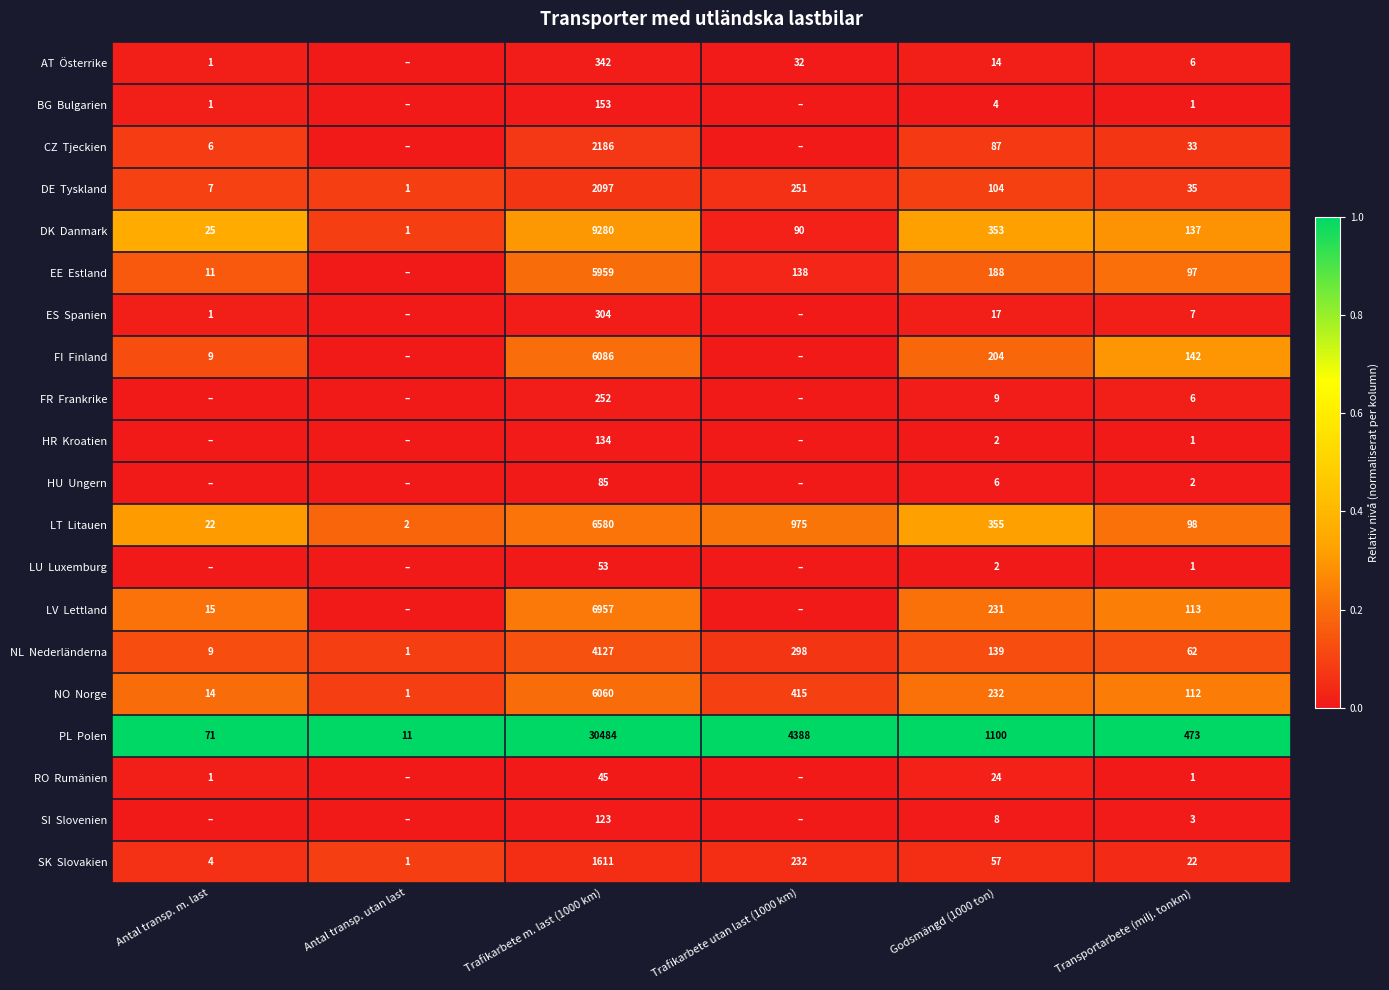

What is the total value across all series at Transportarbete (milj. tonkm)?

1352